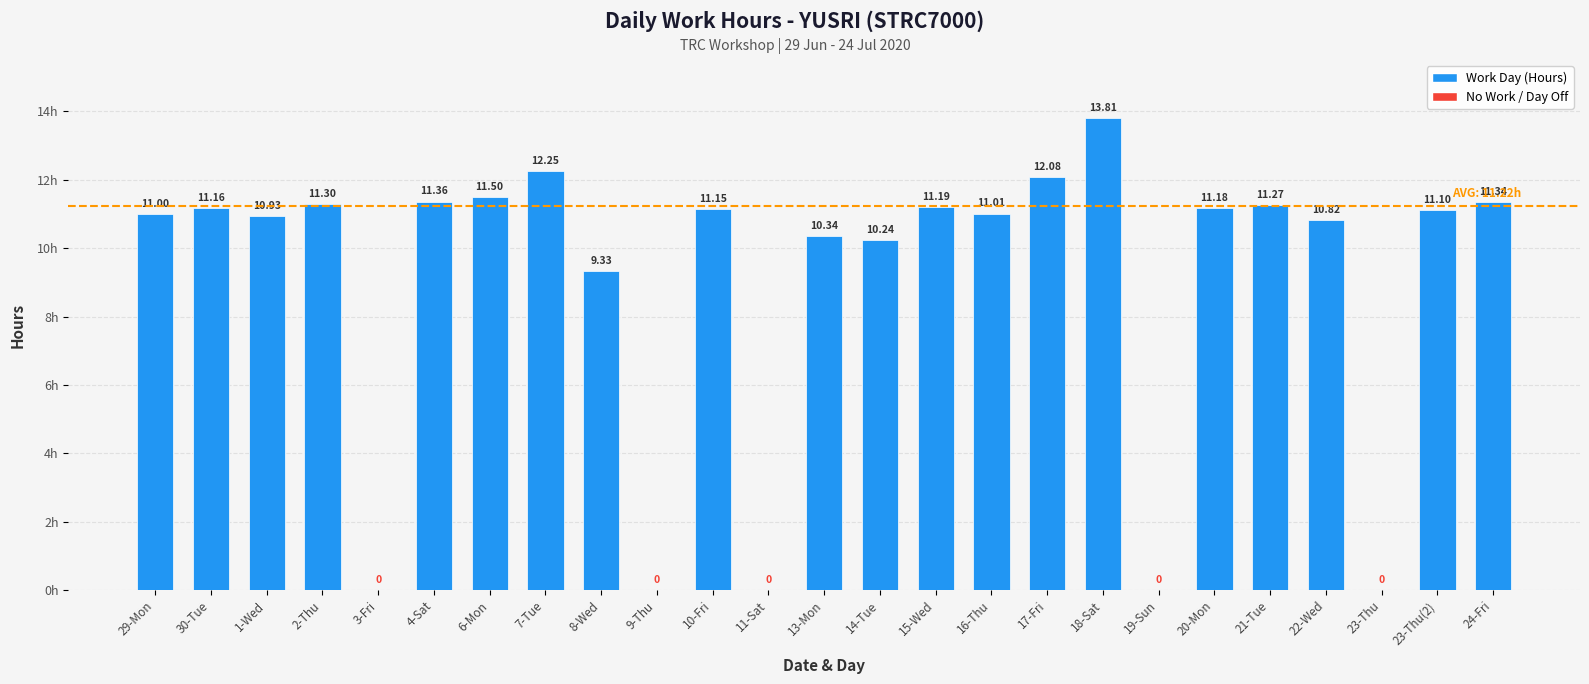

Approximately how many times larger is the value at 18-Sat compared to 22-Wed?

1.3